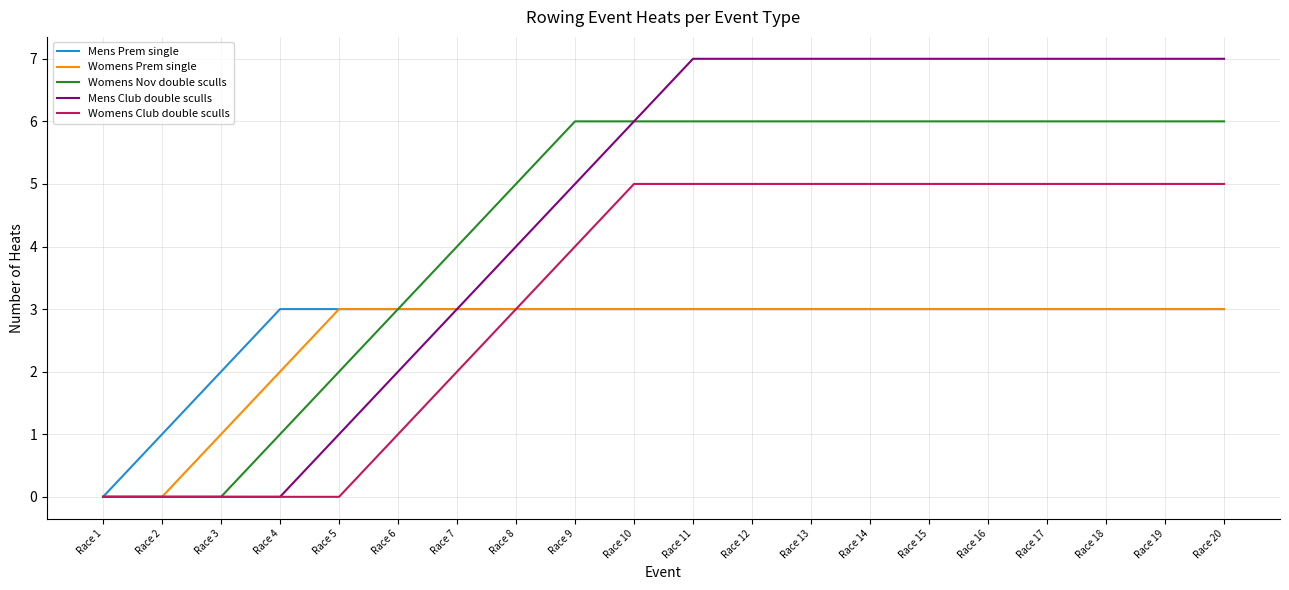

Is the value of Womens Prem single at Race 4 greater than the value of Womens Club double sculls at Race 14?

No